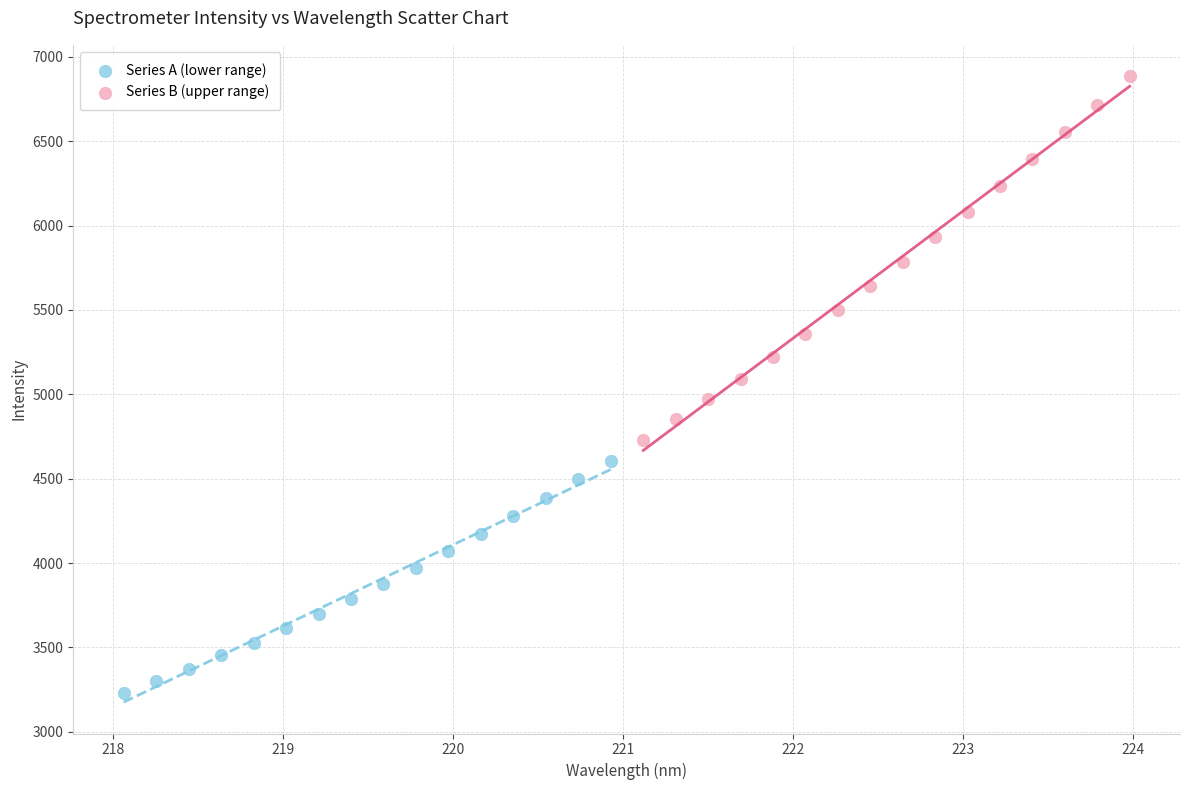

Which series has the widest spread of Y values?

Series B (upper range)